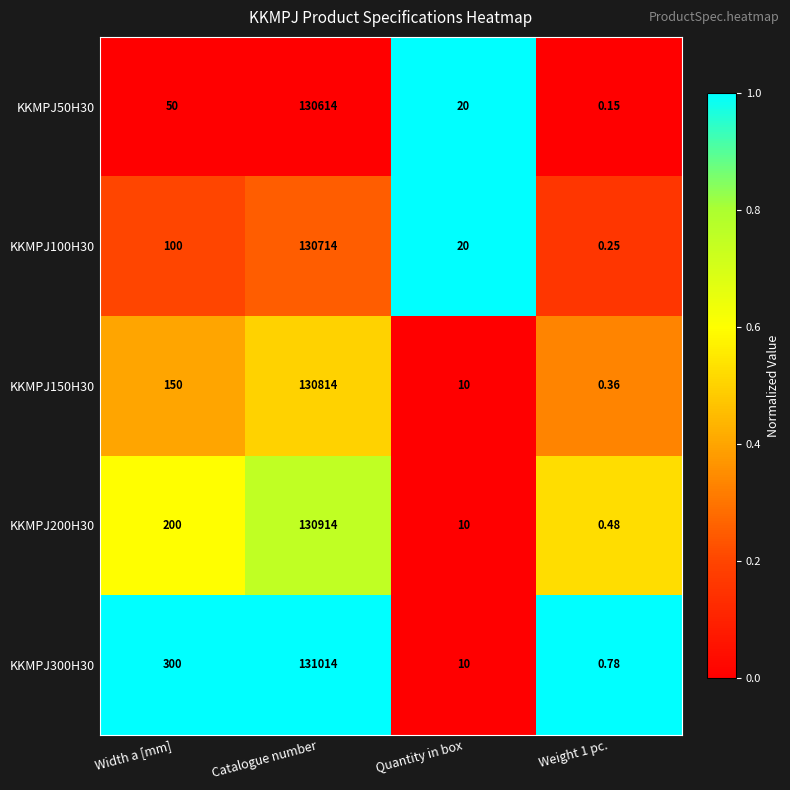

At which category is the sum across all series the highest?

Catalogue number